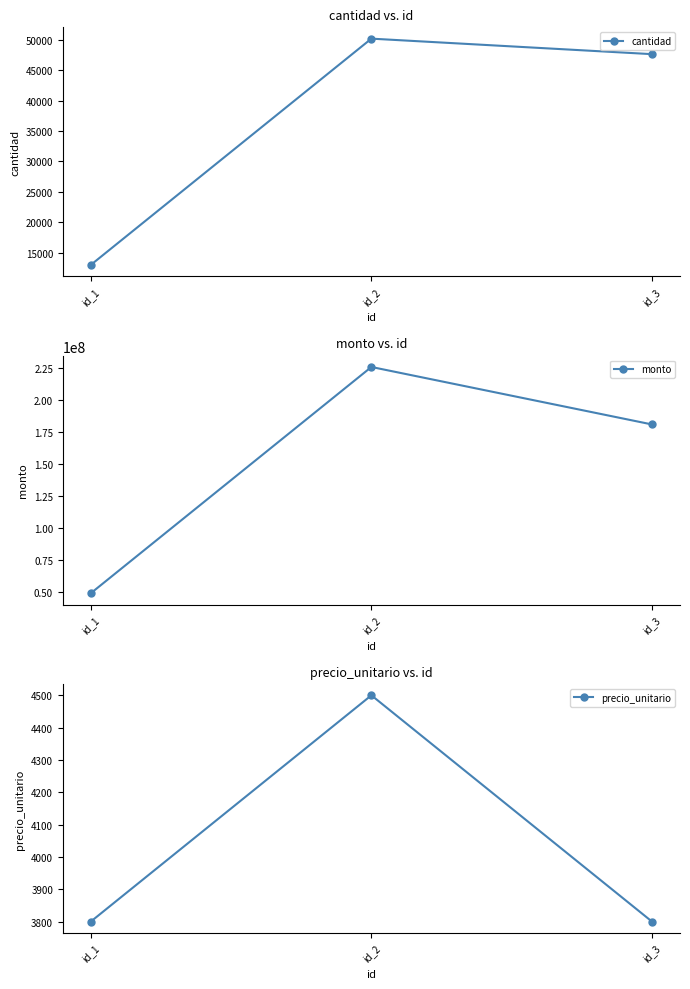

At which label does monto first exceed 181070000?

id_2